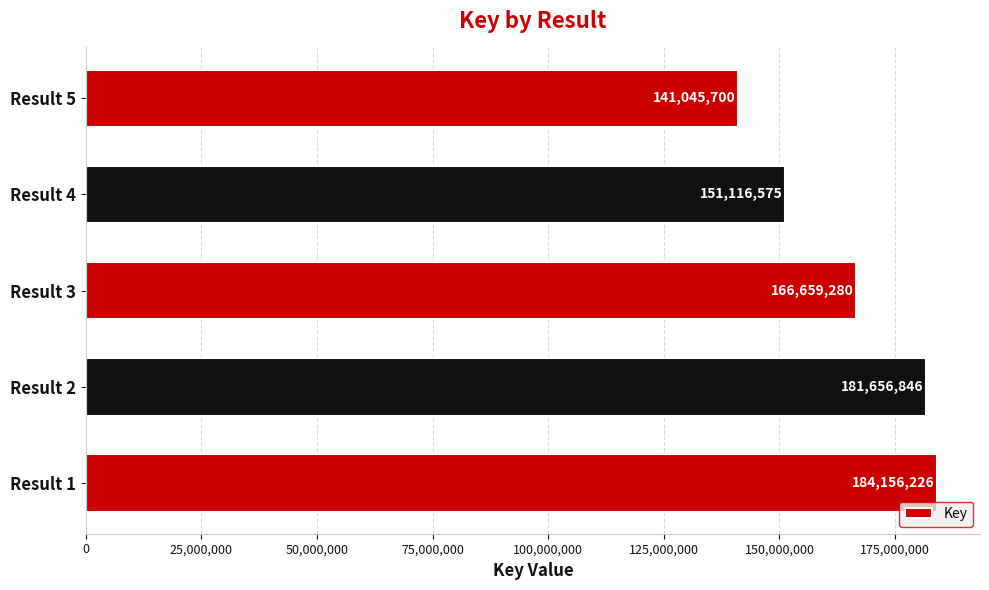

Reading bottom to top, what are all the values shown in this chart?

184156226	181656846	166659280	151116575	141045700